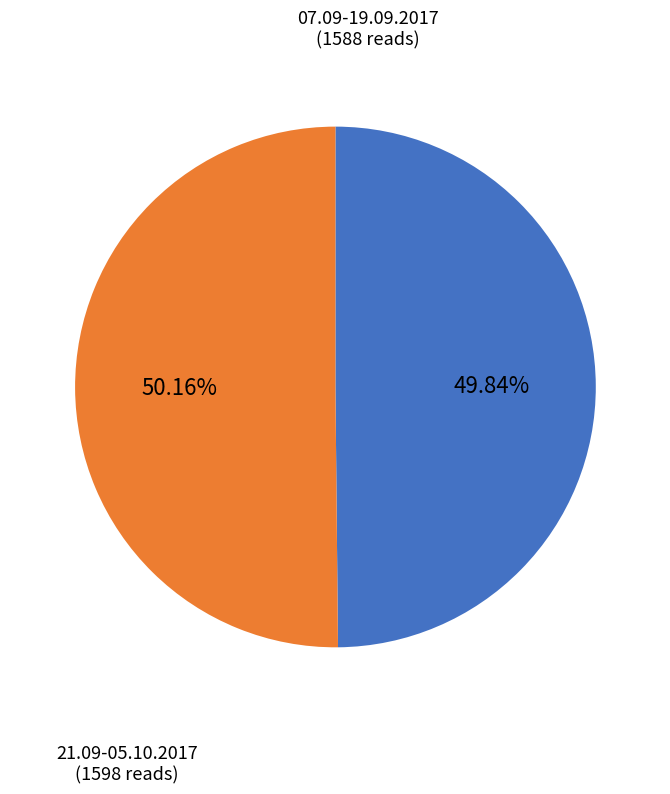

Does any single category account for the majority?

Yes